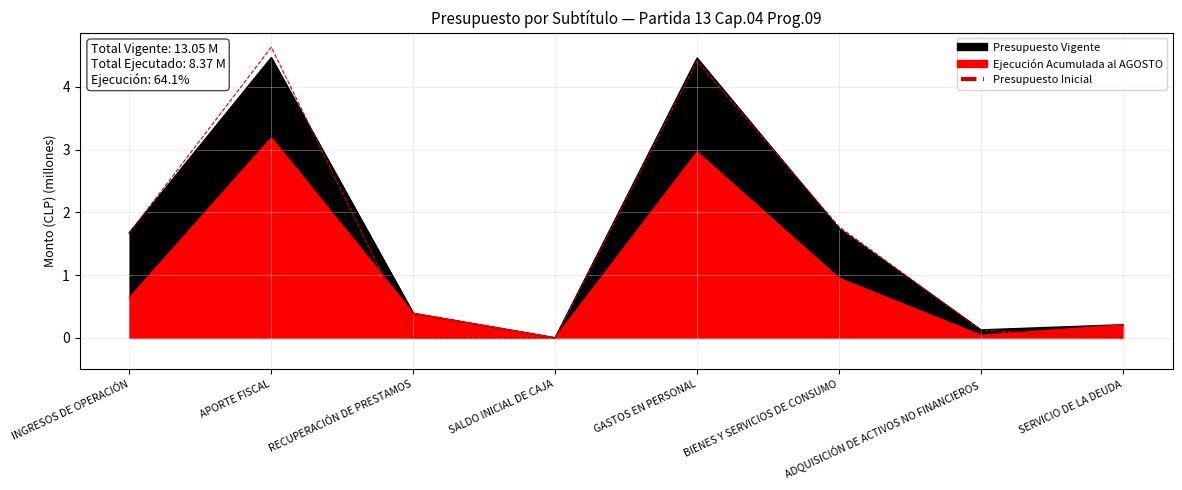

True or false: Ejecución Acumulada al AGOSTO has a value of 0.0 at SALDO INICIAL DE CAJA.

True